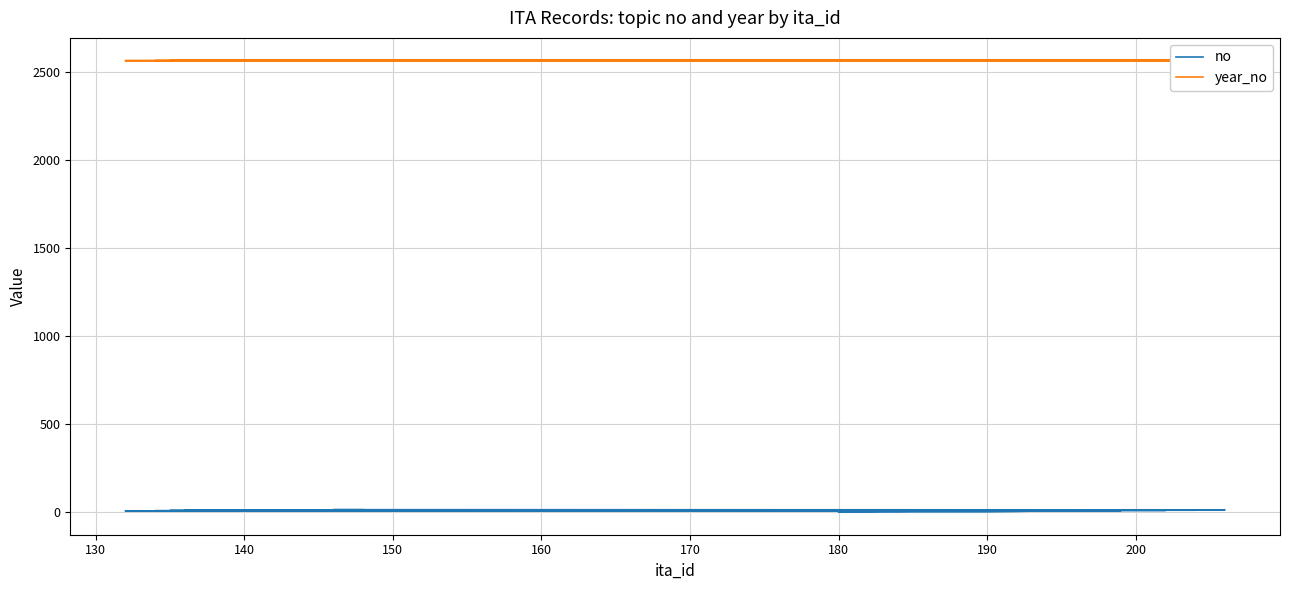

What are all the series names shown in the legend?

no, year_no